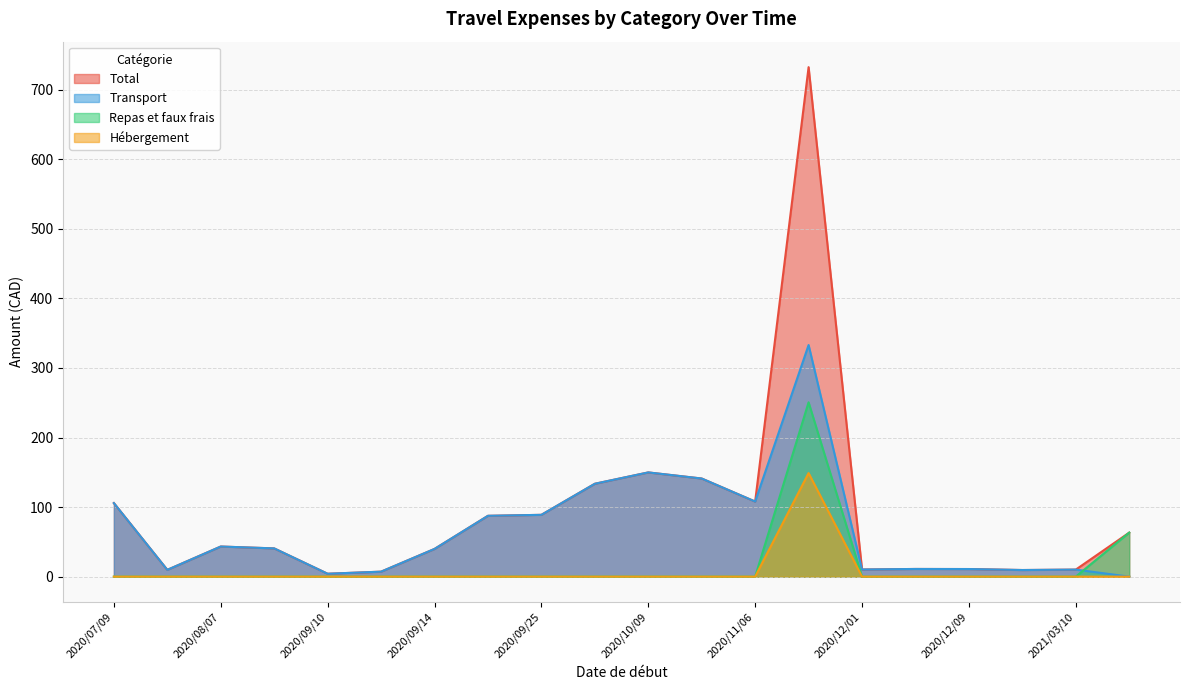

True or false: Hébergement and Repas et faux frais intersect in this chart.

False